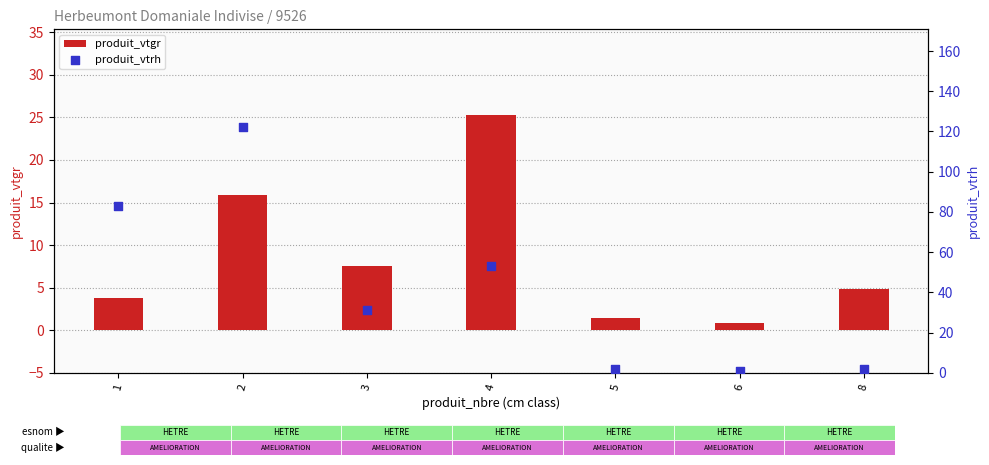

Is the value of produit_vtrh at 4 greater than the value of produit_vtgr at 1?

Yes